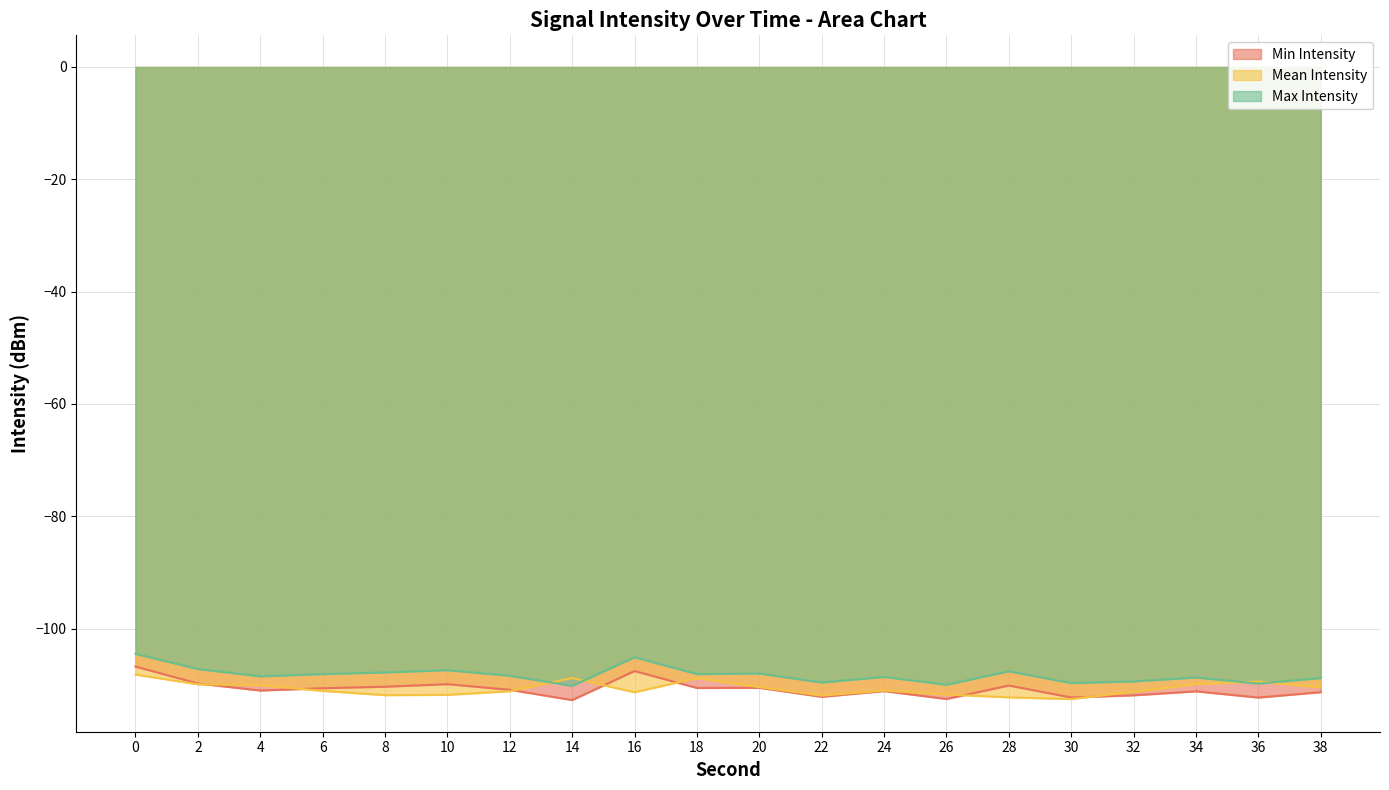

Which series ends up on top after the final intersection of Max Intensity and Mean Intensity?

Max Intensity